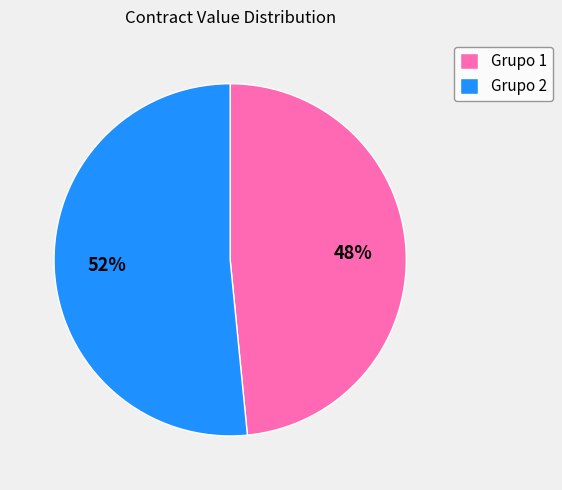

How many segments does this pie chart have?

2